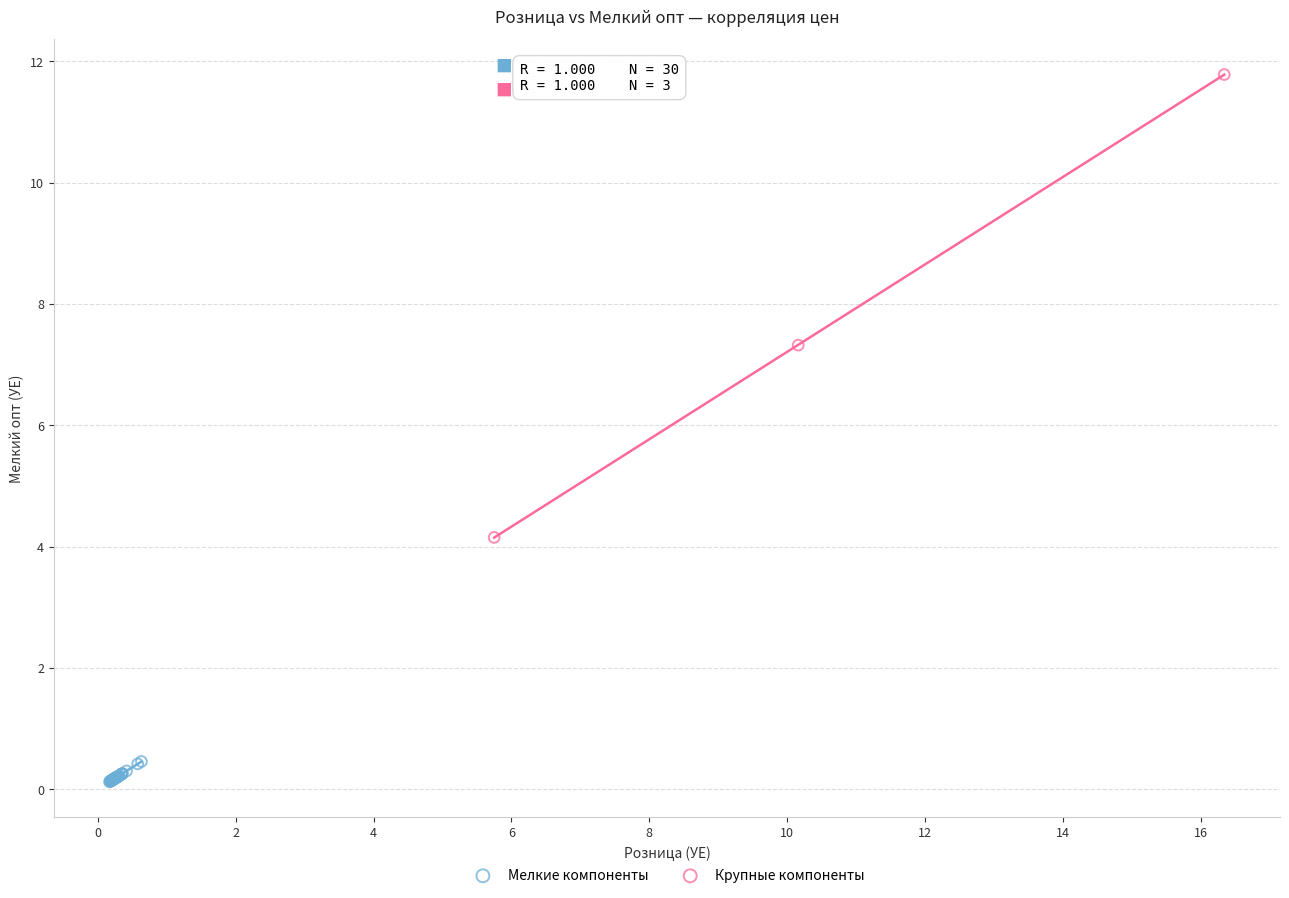

Which series has the widest spread of Y values?

Крупные компоненты